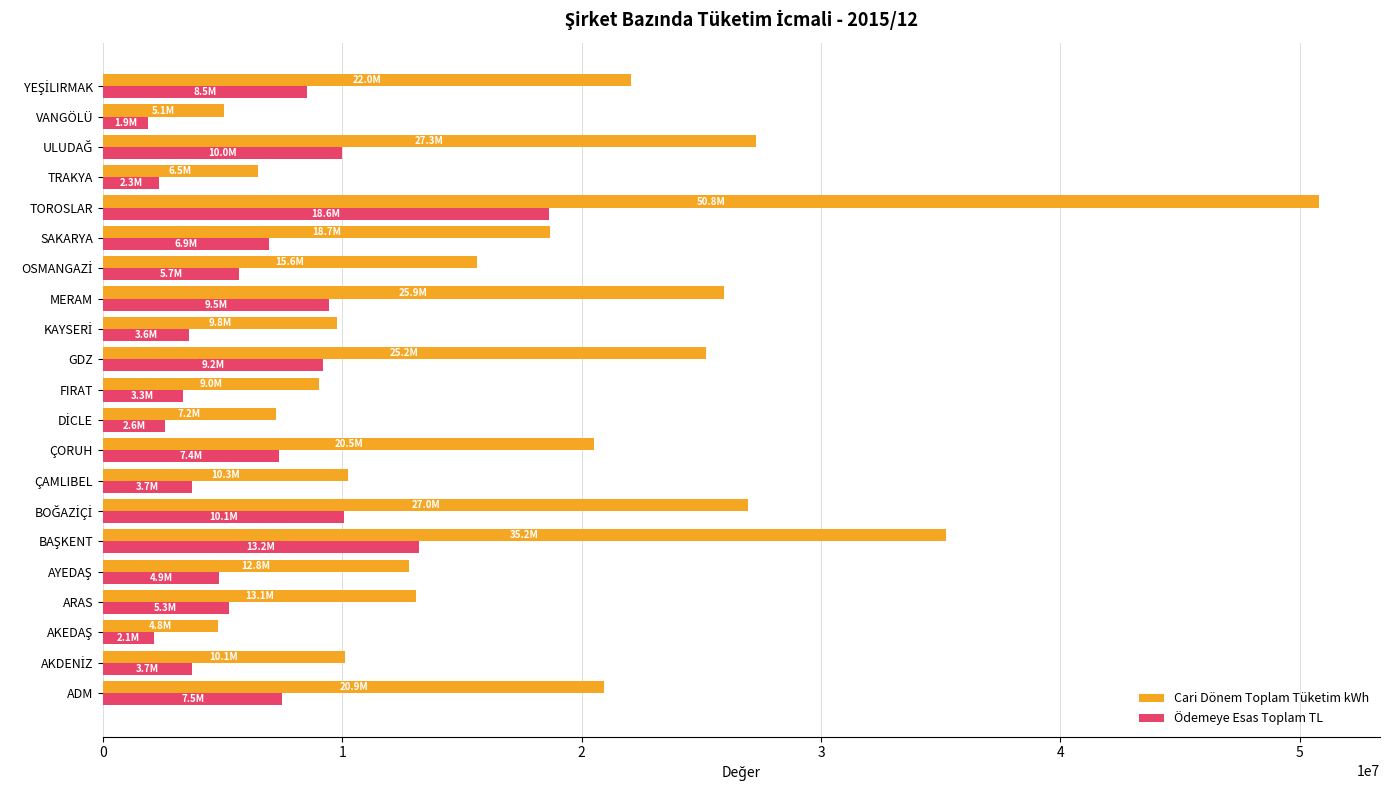

How many values in the Cari Dönem Toplam Tüketim kWh series exceed 15619893?

11